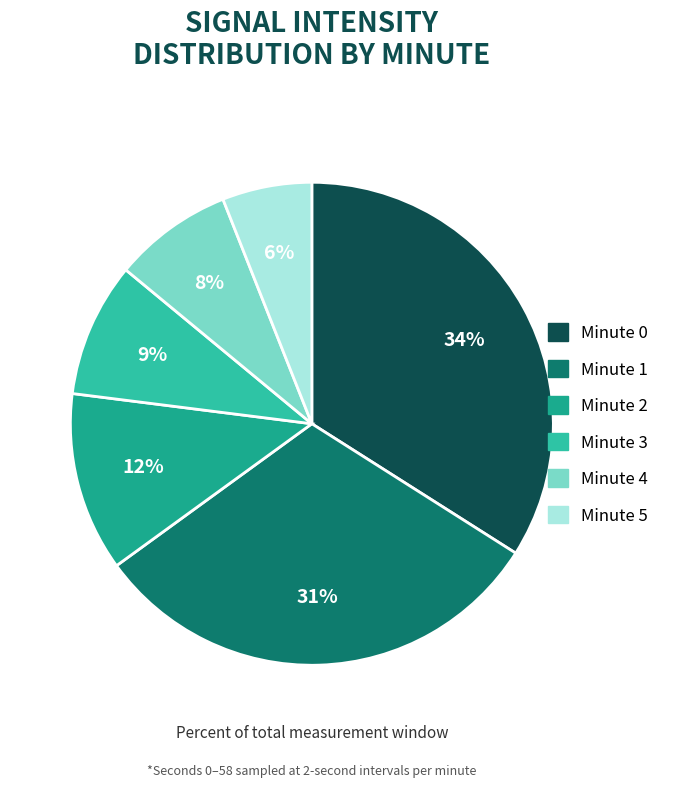

How many segments does this pie chart have?

6